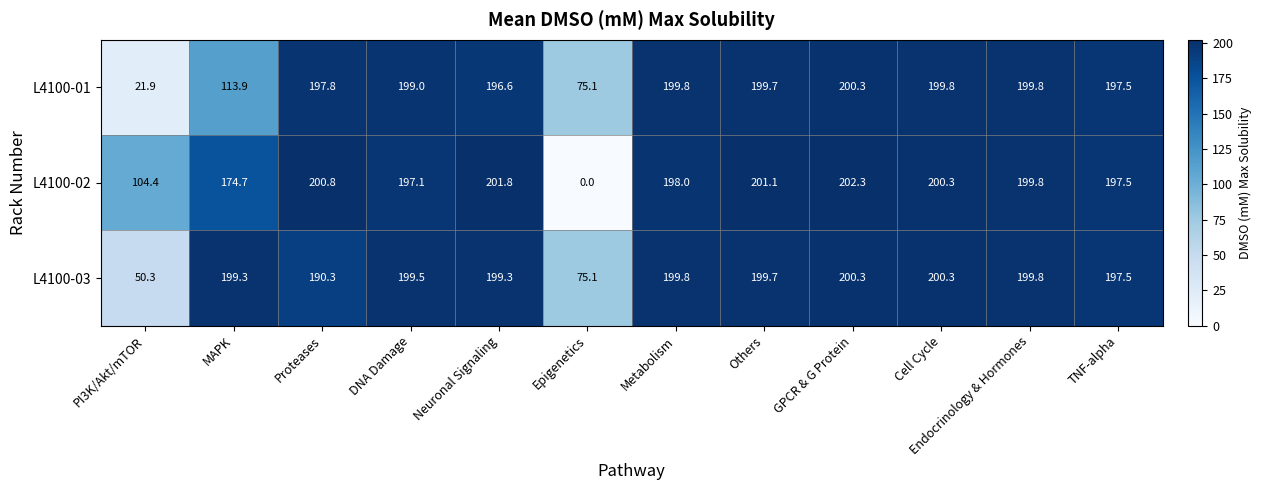

What is the maximum value shown in the chart?

202.3